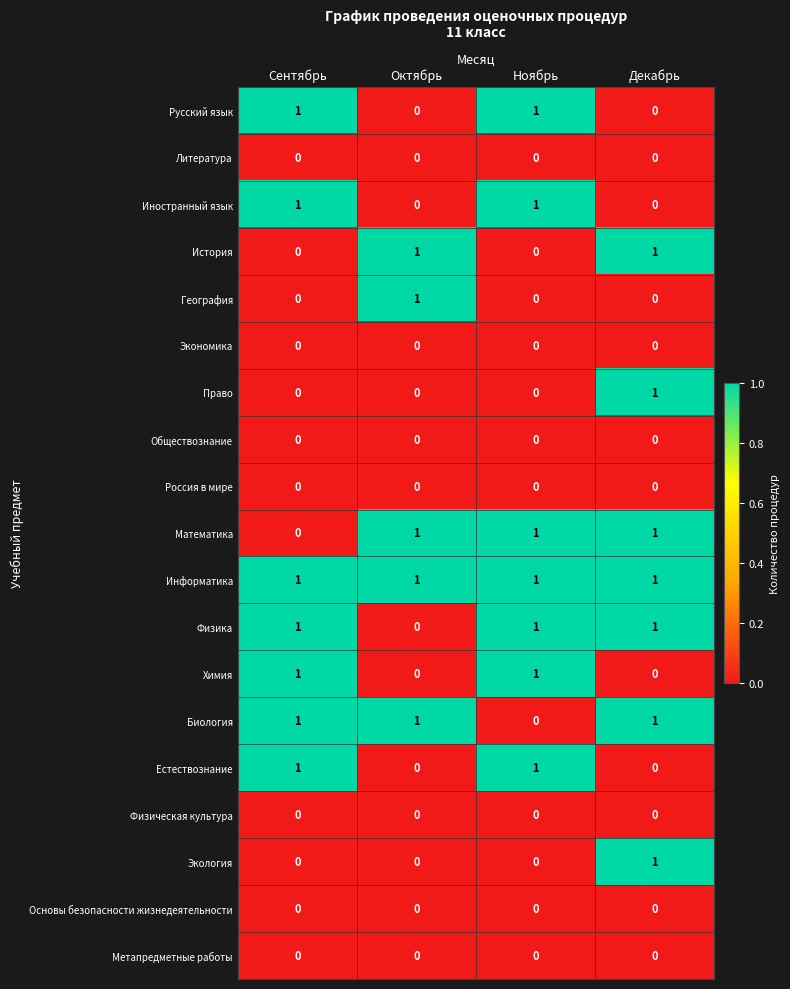

How many Русский язык values are between 0 and 1?

4